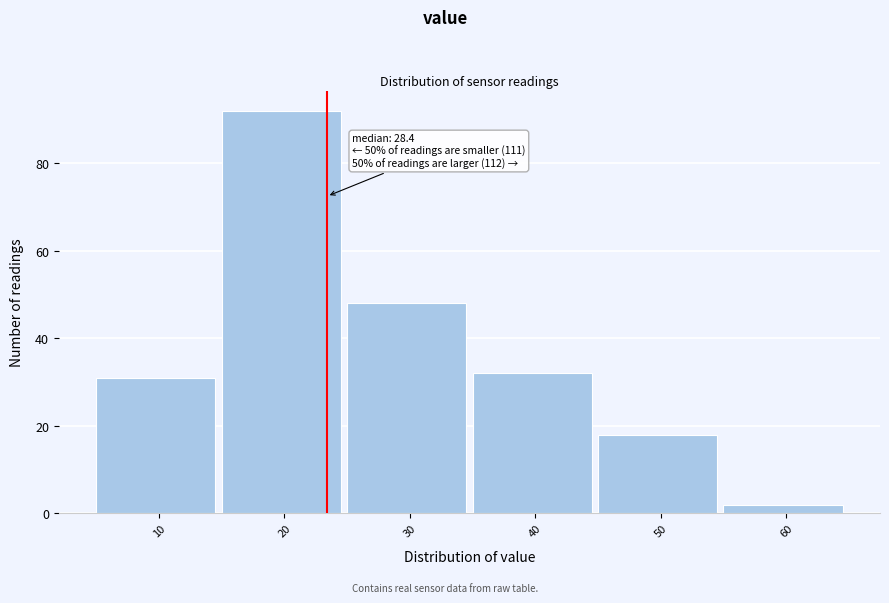

Reading left to right, extract all data points from this chart.

31	92	48	32	18	2